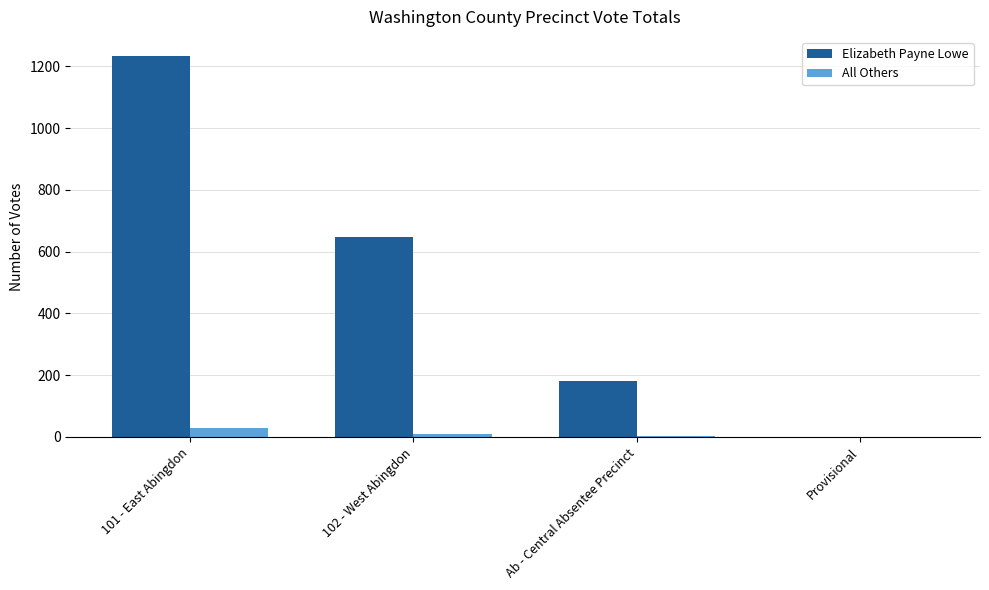

The All Others series shows 11 at 102 - West Abingdon. True or false?

True